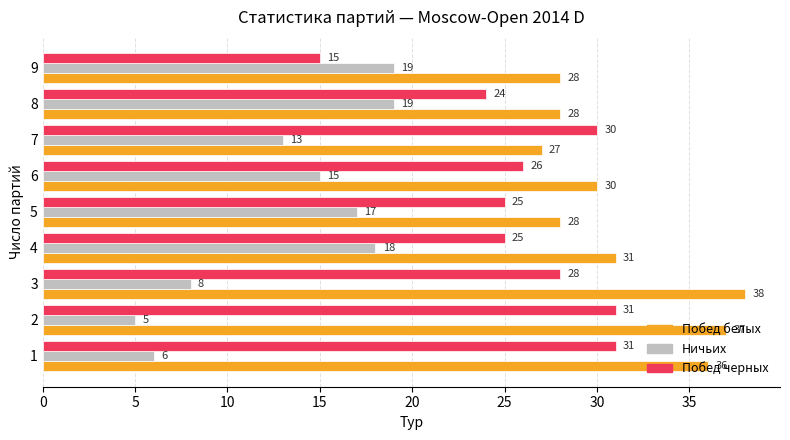

Is it true that Побед белых equals 19 at 9?

False